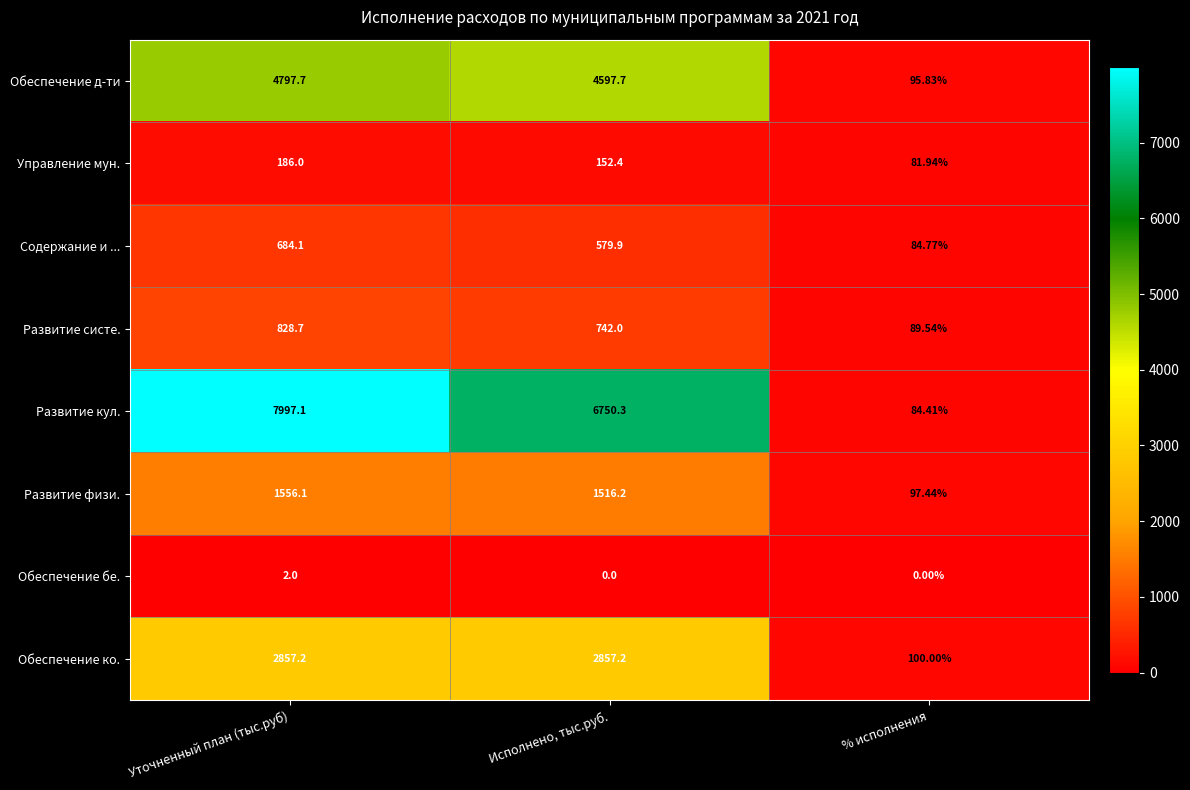

Between Уточненный план (тыс.руб) and % исполнения, which series saw the biggest shift?

Развитие кул.